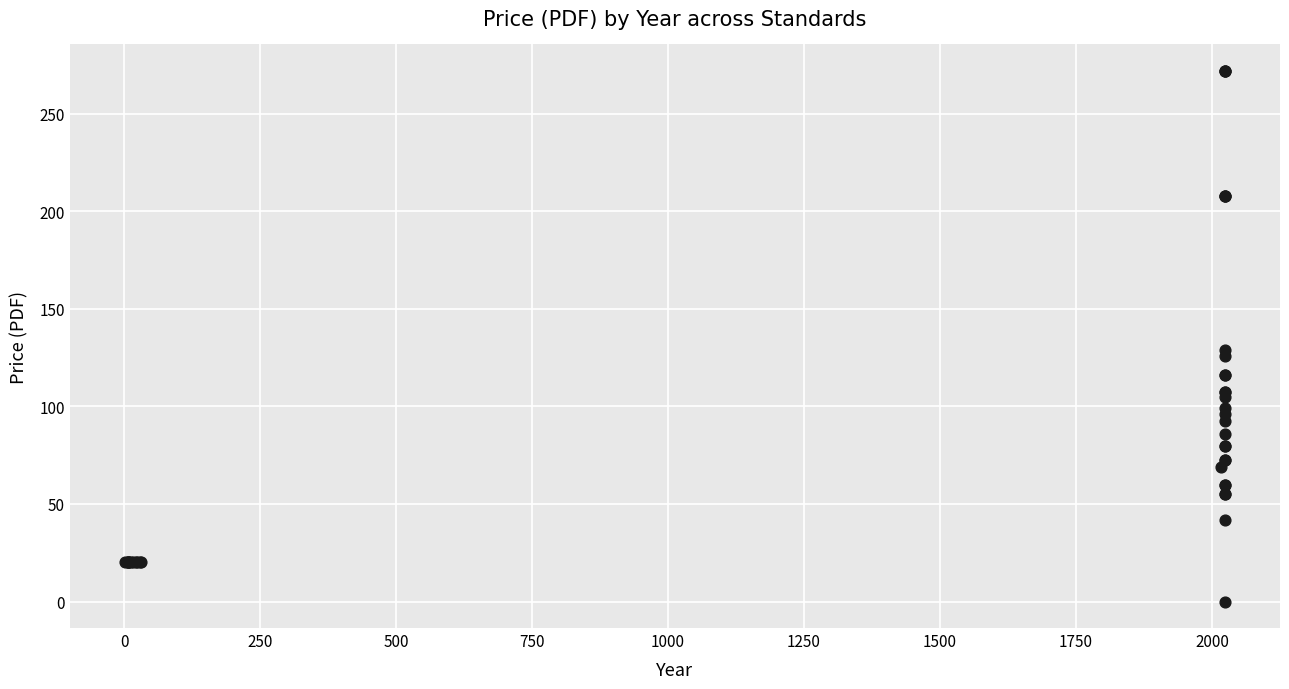

What Y value in the scatter plot is closest to 136?

129.0